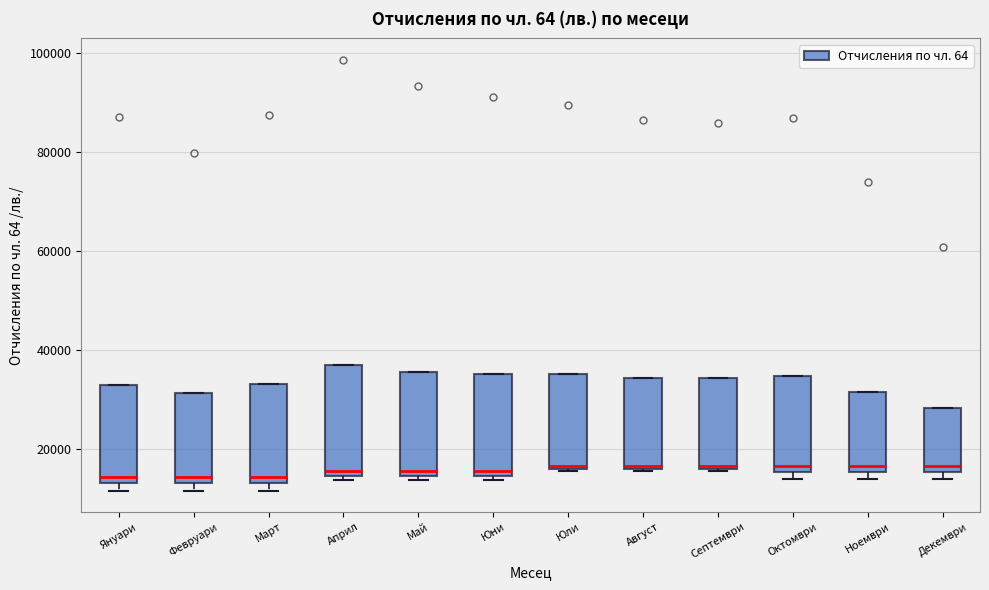

Reading left to right, read every box against the y-axis: the position of its median line, the range the box covers, and the ends of its whiskers. The values are not printed on the chart, so give them approximately, as read against the axis.

Януари: median 14000 (just above the box's lower edge), box 14000 to 34000, whiskers 12000 to 34000
Февруари: median 14000 (just above the box's lower edge), box 14000 to 32000, whiskers 12000 to 32000
Март: median 14000 (just above the box's lower edge), box 14000 to 34000, whiskers 12000 to 34000
Април: median 16000, box 14000 to 38000, whiskers 14000 (just below the box's lower edge) to 38000
Май: median 16000, box 14000 to 36000, whiskers 14000 (just below the box's lower edge) to 36000
Юни: median 16000, box 14000 to 36000, whiskers 14000 (just below the box's lower edge) to 36000
Юли: median 16000 (just above the box's lower edge), box 16000 to 36000, whiskers 16000 to 36000
Август: median 16000 (just above the box's lower edge), box 16000 to 34000, whiskers 16000 to 34000
Септември: median 16000 (just above the box's lower edge), box 16000 to 34000, whiskers 16000 to 34000
Октомври: median 16000 (just above the box's lower edge), box 16000 to 34000, whiskers 14000 to 34000
Ноември: median 16000 (just above the box's lower edge), box 16000 to 32000, whiskers 14000 to 32000
Декември: median 16000 (just above the box's lower edge), box 16000 to 28000, whiskers 14000 to 28000